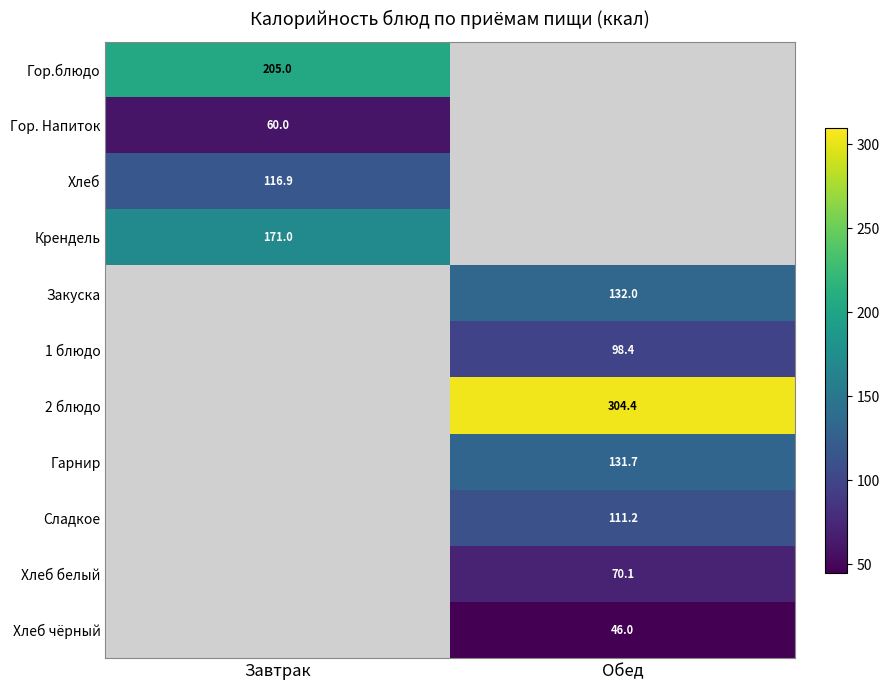

The value of Хлеб at Завтрак is 116.9. True or false?

True